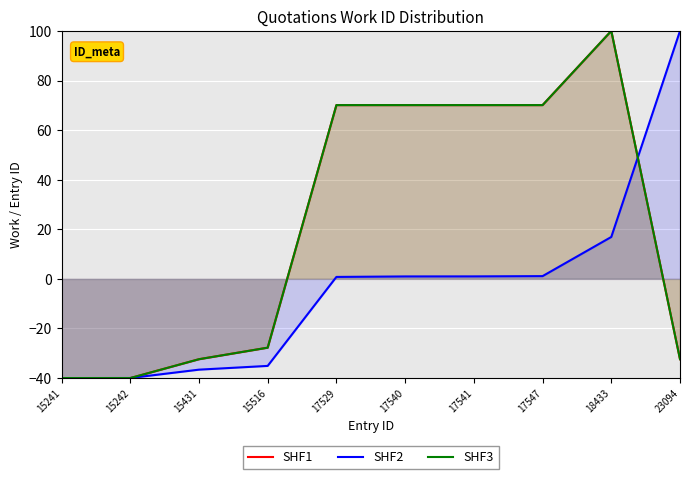

How many values in SHF1 are below zero?

5